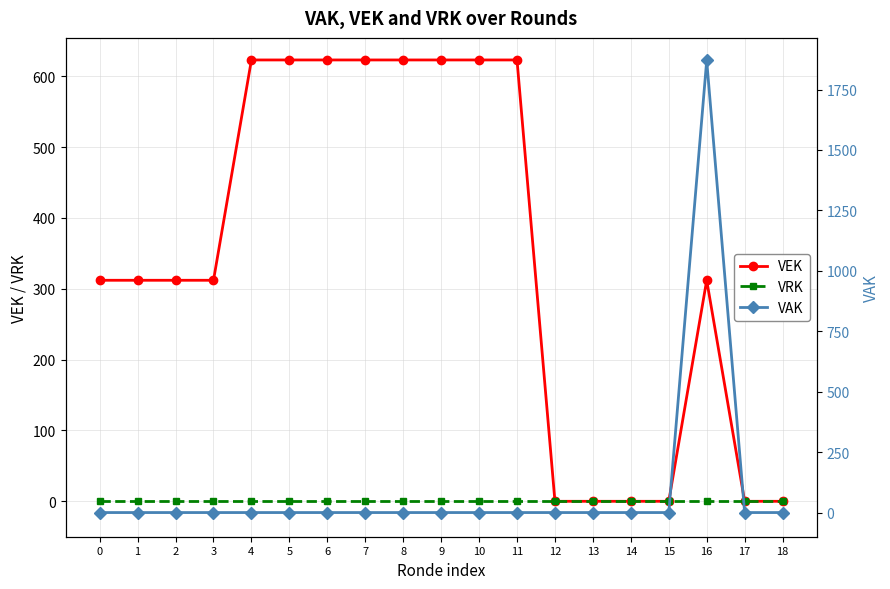

Between 3 and 10, which is larger?

10